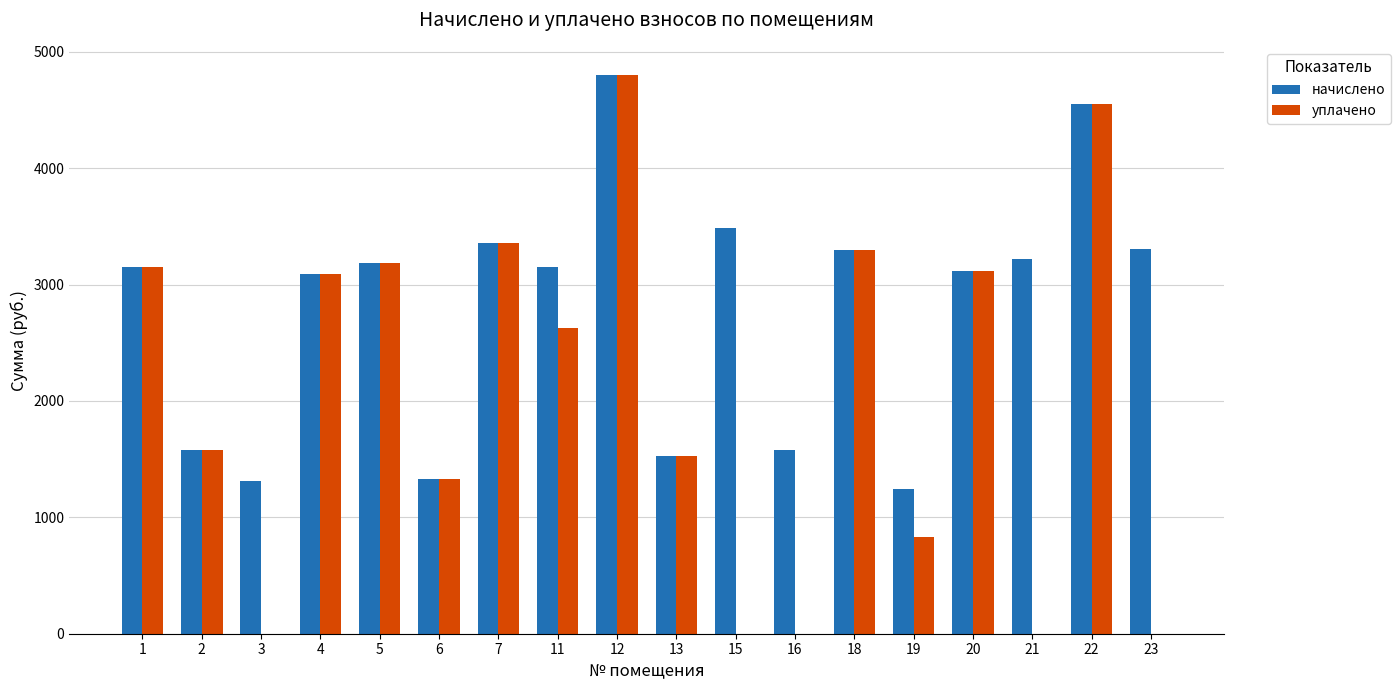

How many groups of bars are there?

18